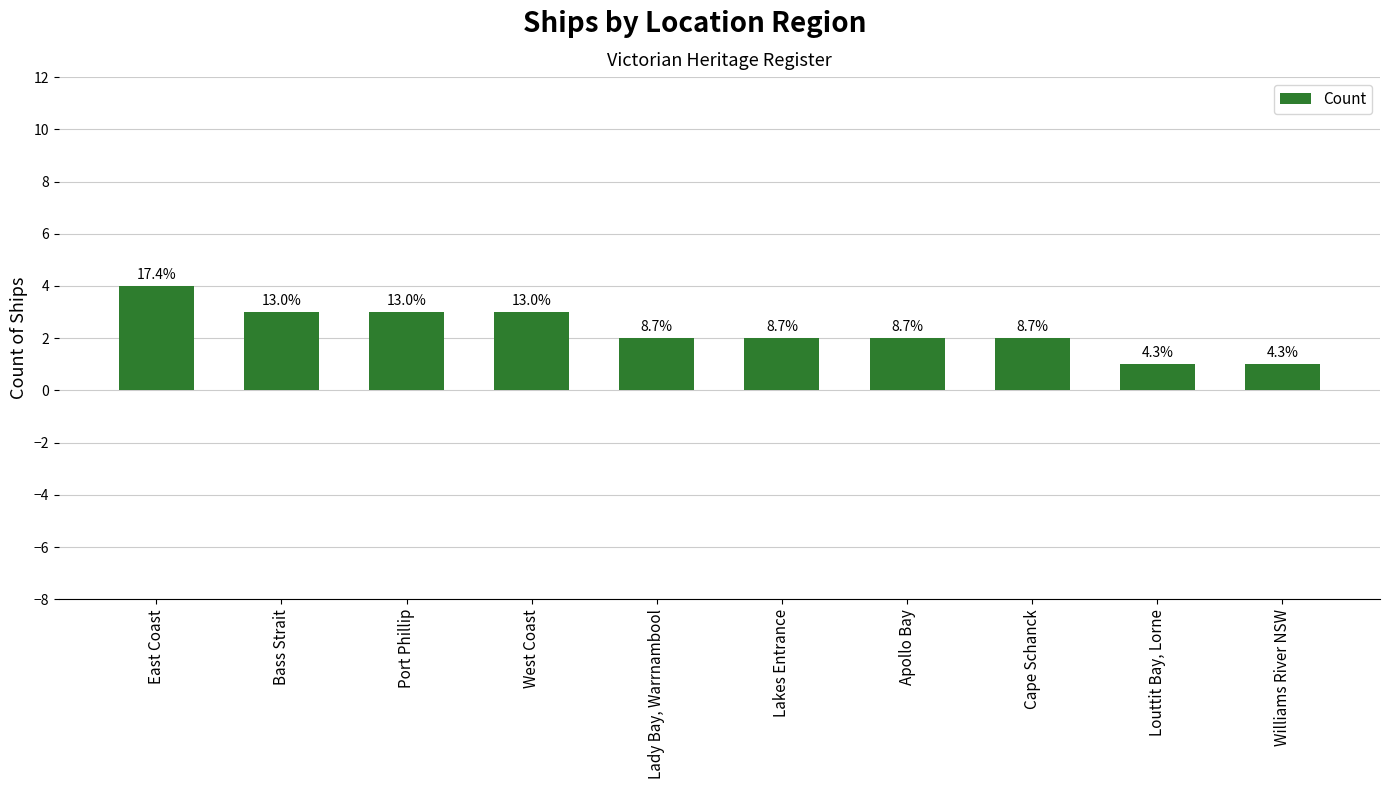

Rank the categories by value from lowest to highest.

Louttit Bay, Lorne, Williams River NSW, Lady Bay, Warrnambool, Lakes Entrance, Apollo Bay, Cape Schanck, Bass Strait, Port Phillip, West Coast, East Coast